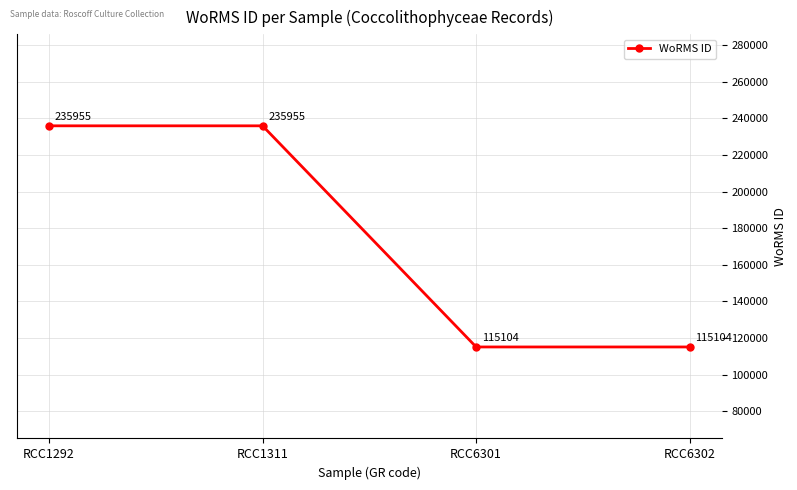

What is the greatest value displayed?

235955